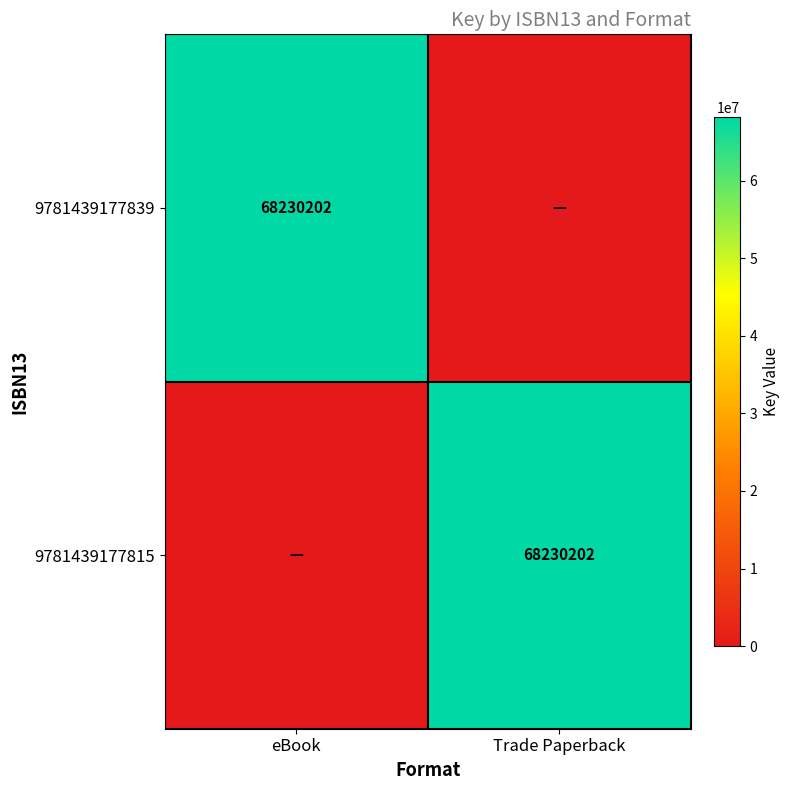

The value of 9781439177839 at eBook is 118973708. True or false?

False